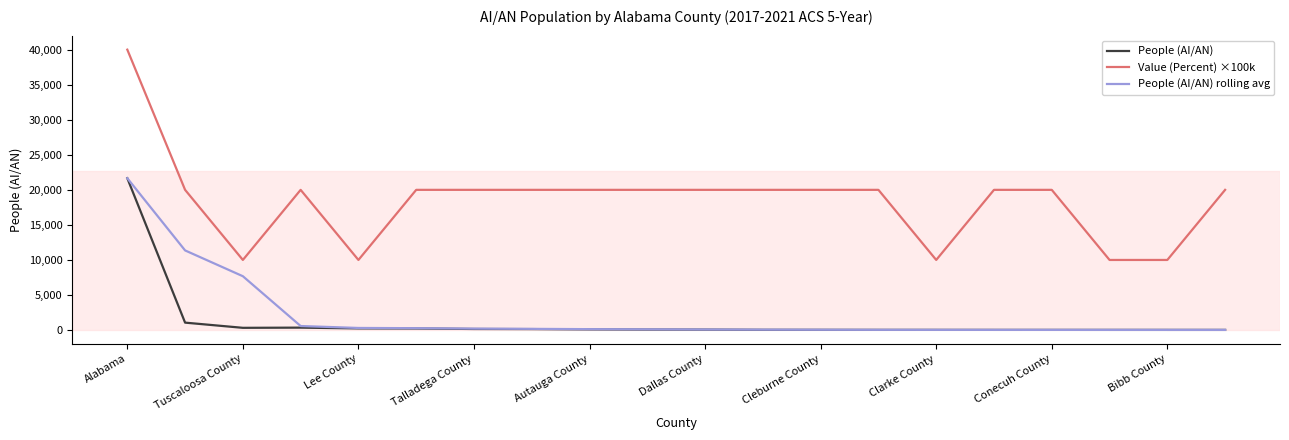

True or false: People (AI/AN) and Value (Percent) ×100k cross at least once.

False